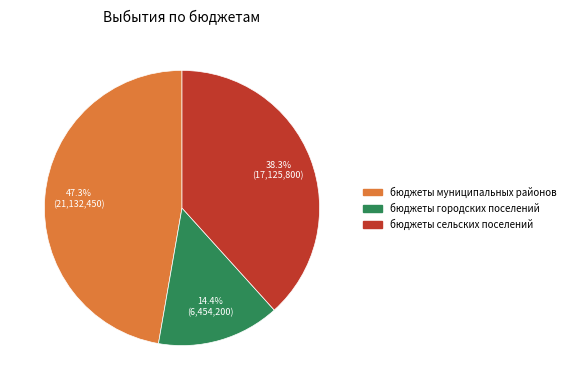

Is there any slice that represents more than half of the pie?

No